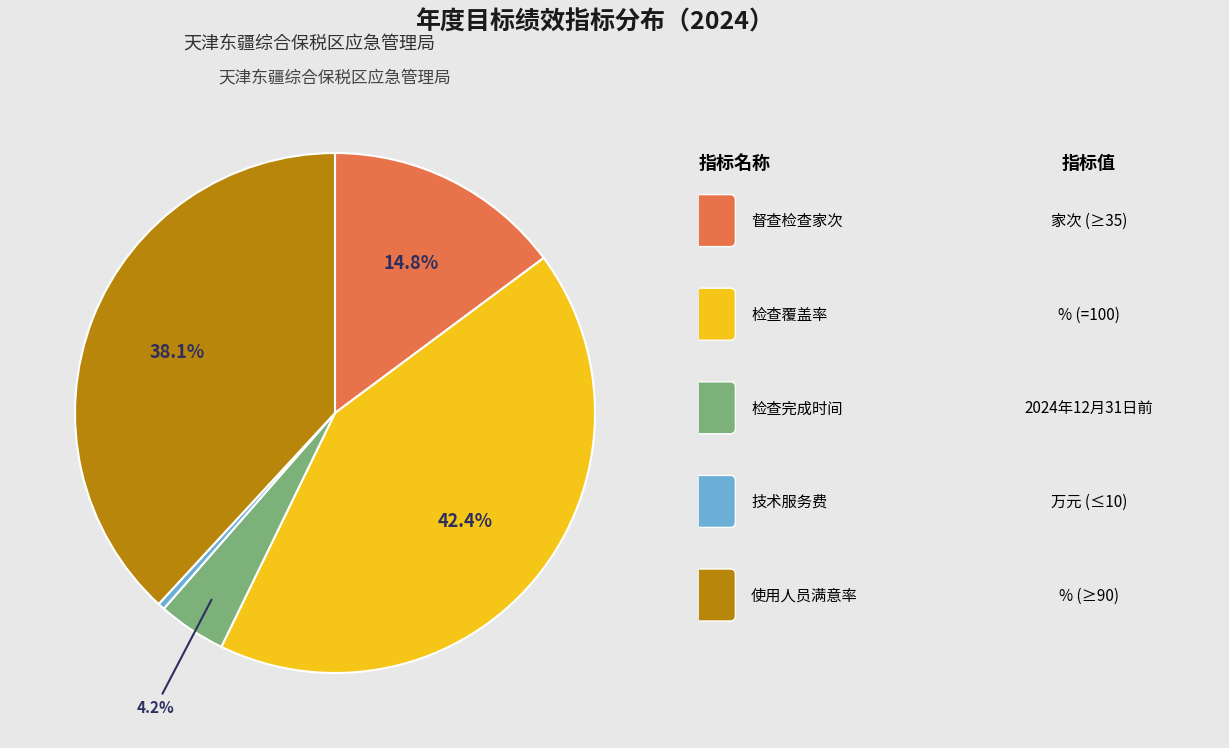

Is there any slice that represents more than half of the pie?

No